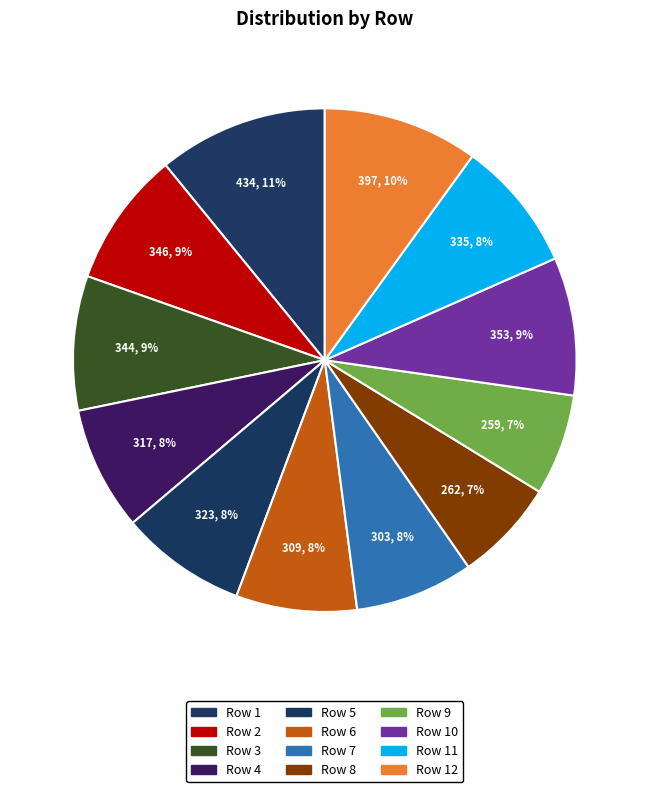

How many segments does this pie chart have?

12